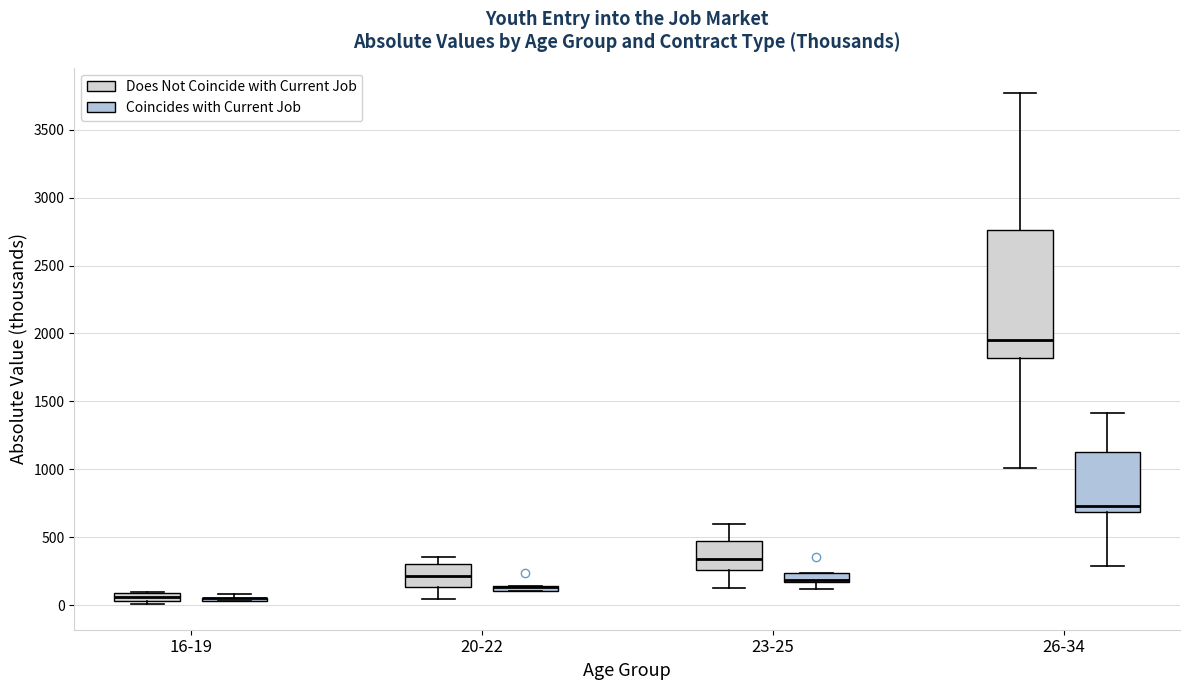

Which box is the tallest, from its lower edge to its upper edge?

26-34 (Does Not Coincide with Current Job)